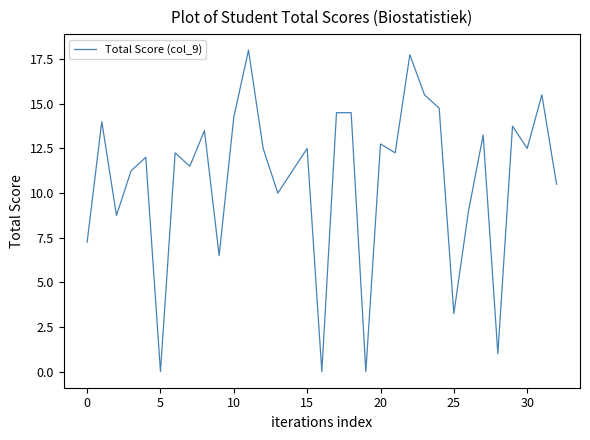

What is the difference between the maximum and minimum values?

18.0